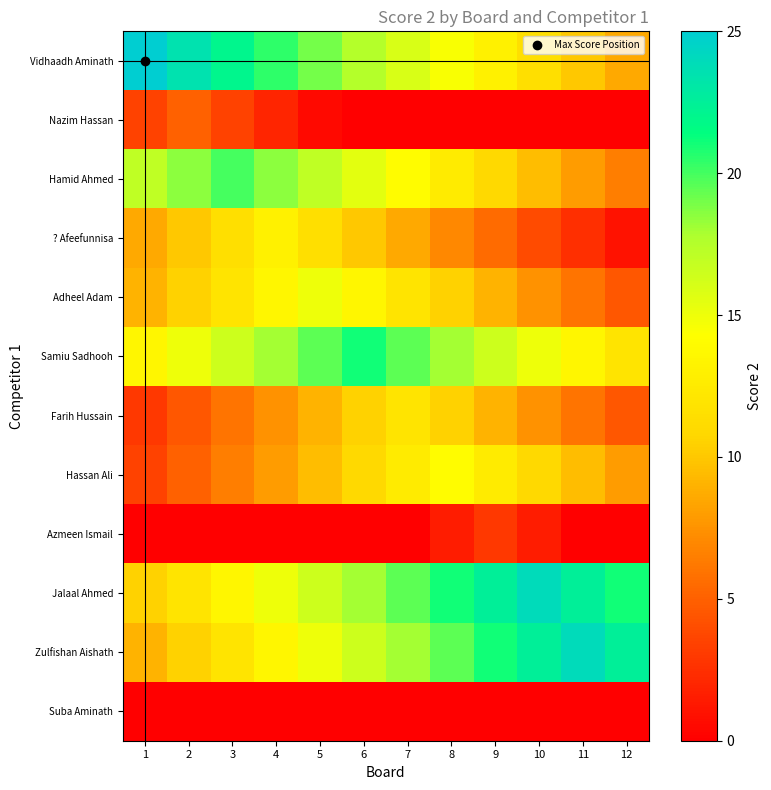

How many categories are shown in the chart?

12